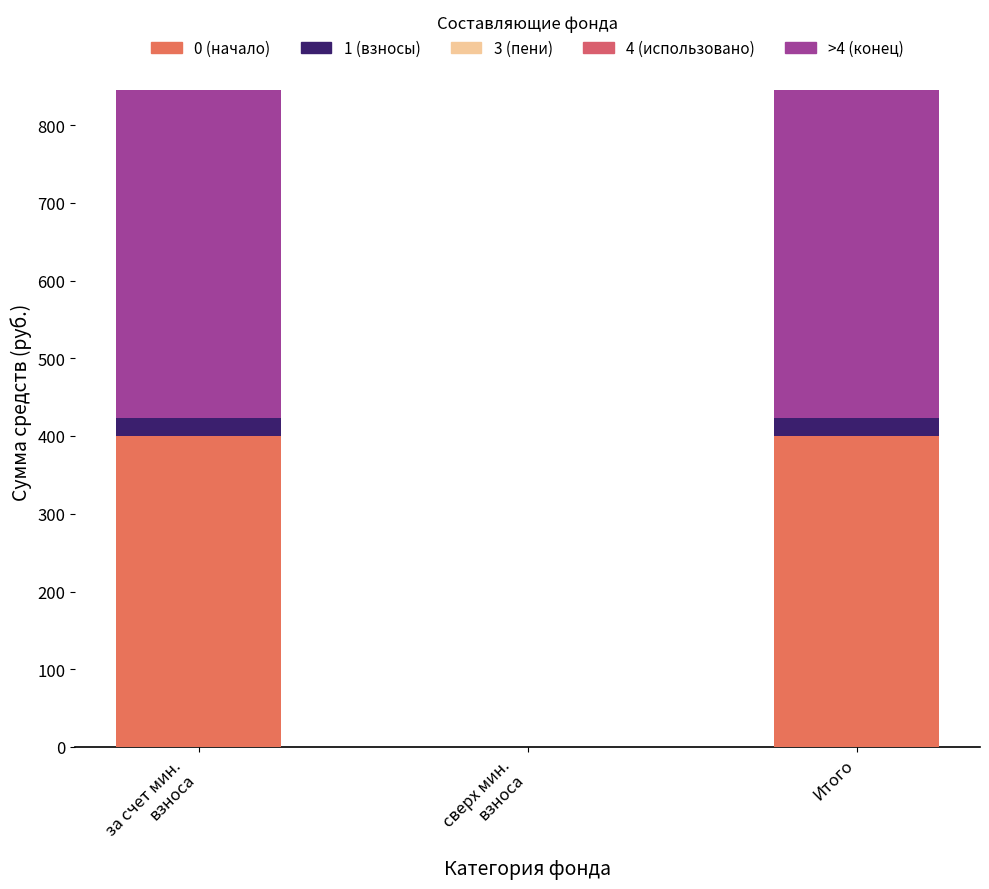

Does the chart contain stacked bars?

Yes